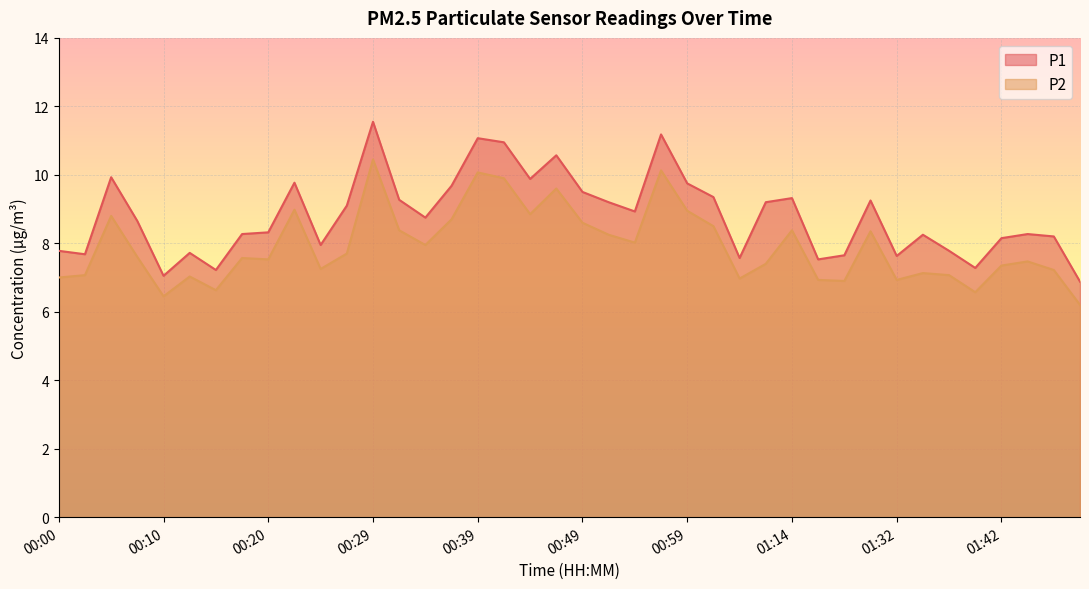

True or false: P1 and P2 cross at least once.

False